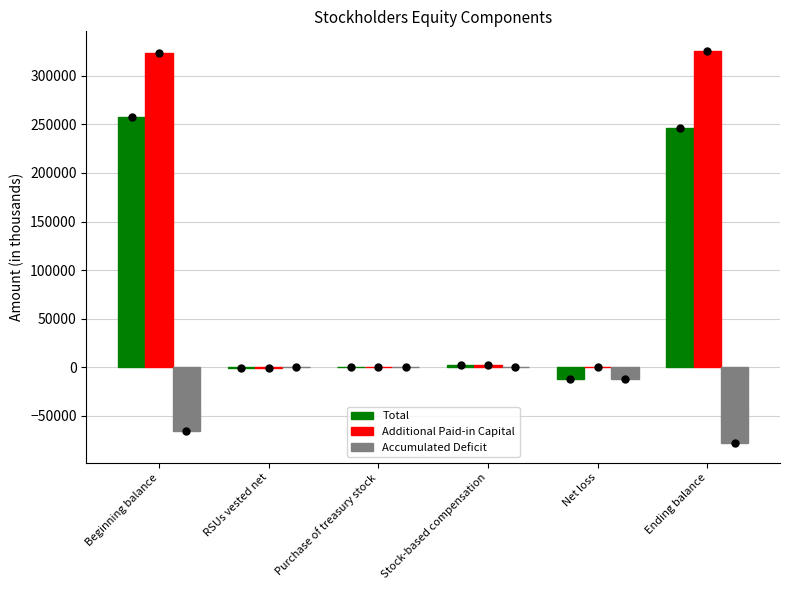

Which series has the largest total across all categories?

Additional Paid-in Capital